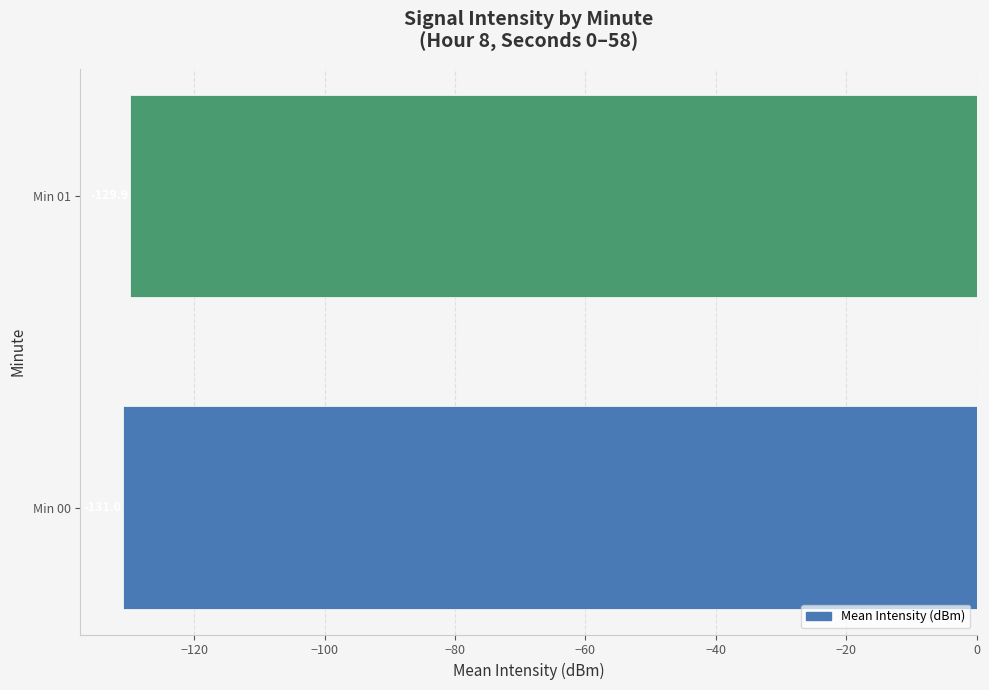

Reading top to bottom, list all the values displayed in this chart.

-129.9	-131.0